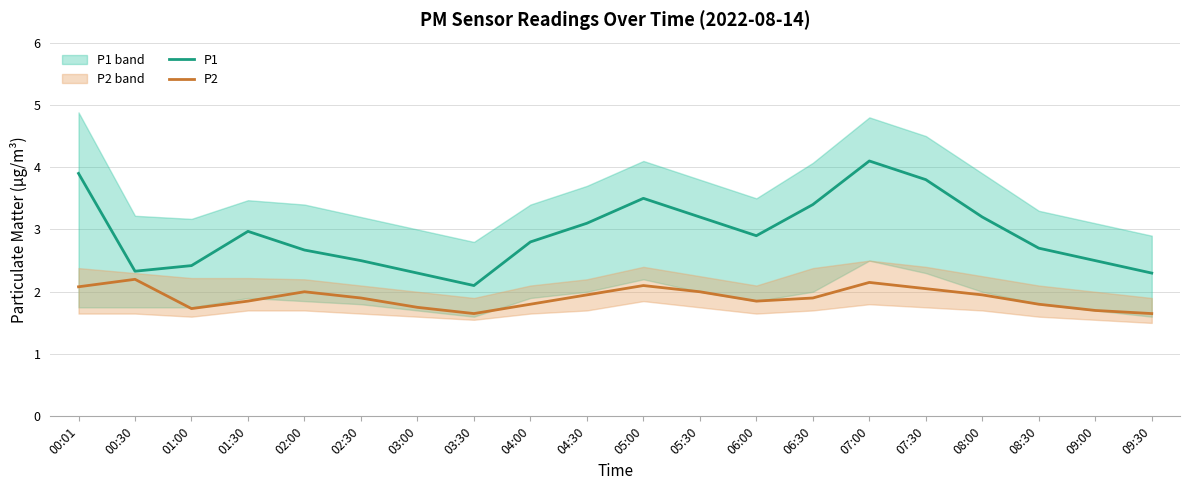

What is the sum of all P1 values?

58.7